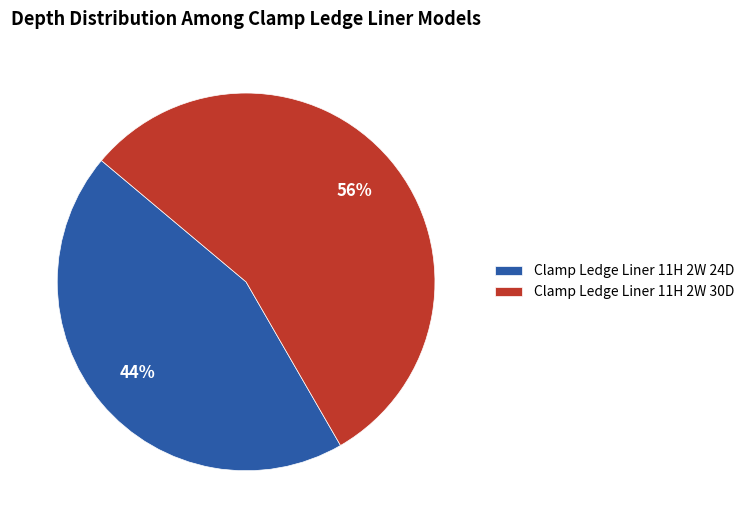

To the nearest percent, what is the combined percentage of Clamp Ledge Liner 11H 2W 30D and Clamp Ledge Liner 11H 2W 24D?

100%